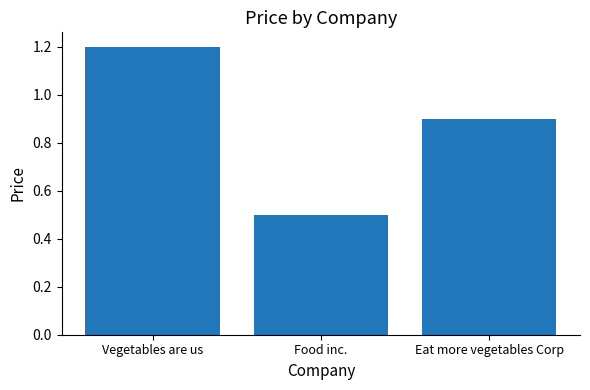

Is it true that the value at Eat more vegetables Corp is 1.5?

False